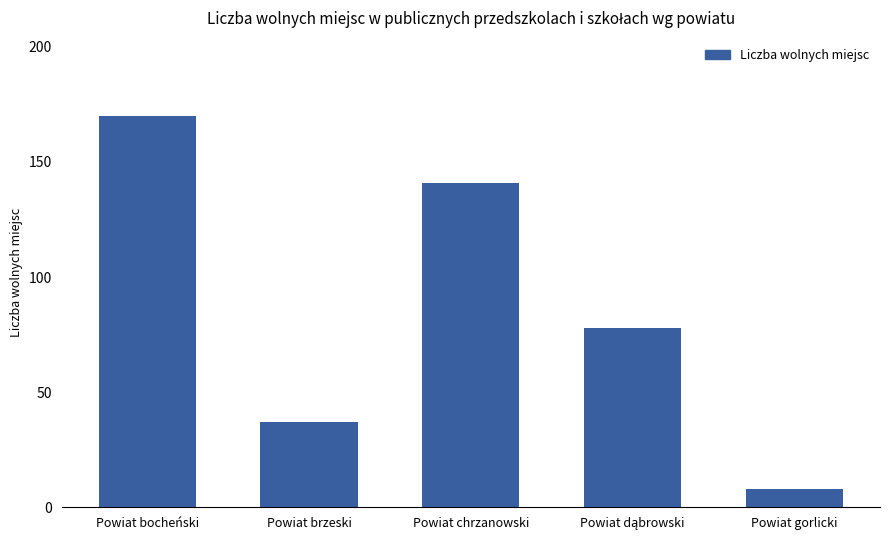

Reading left to right, extract all data points from this chart.

170	37	141	78	8